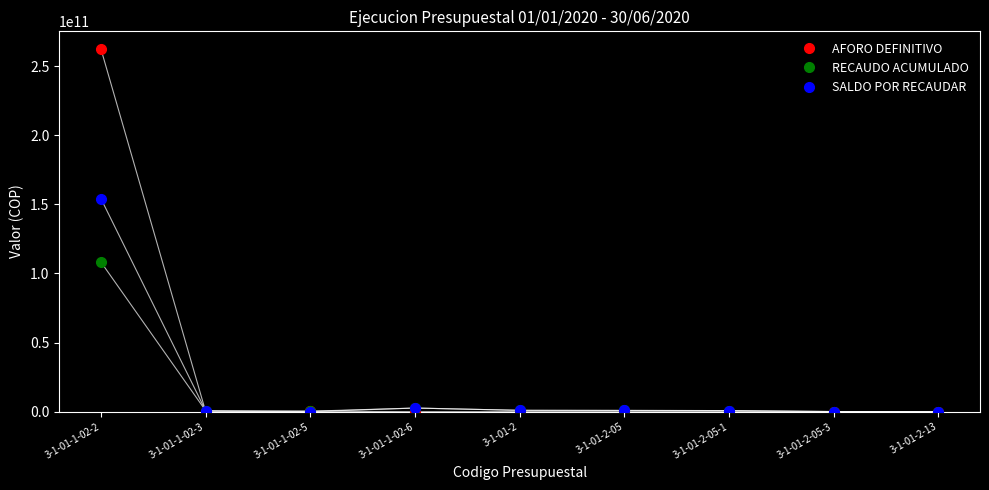

What is the difference between the highest and lowest values at 3-1-01-1-02-2?

153915931762.0